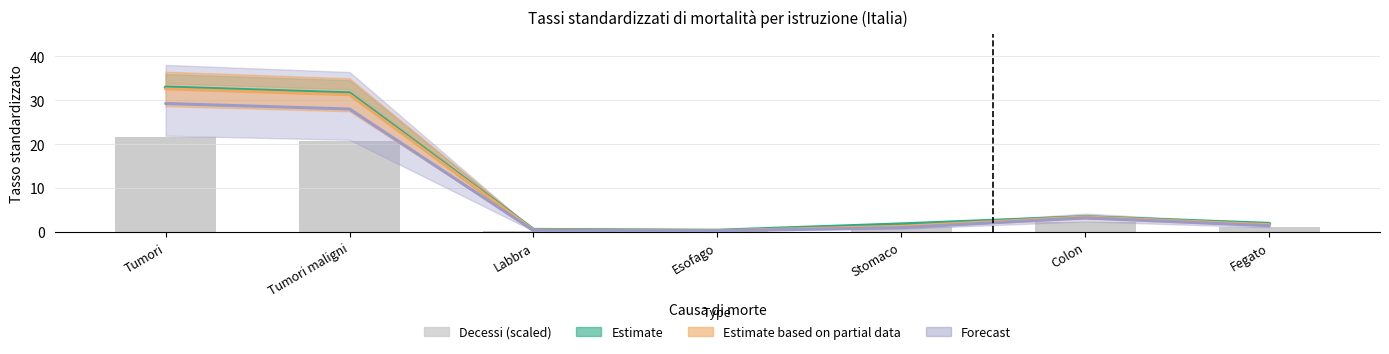

What is the sum of all Numero decessi (scaled) values?

47.6